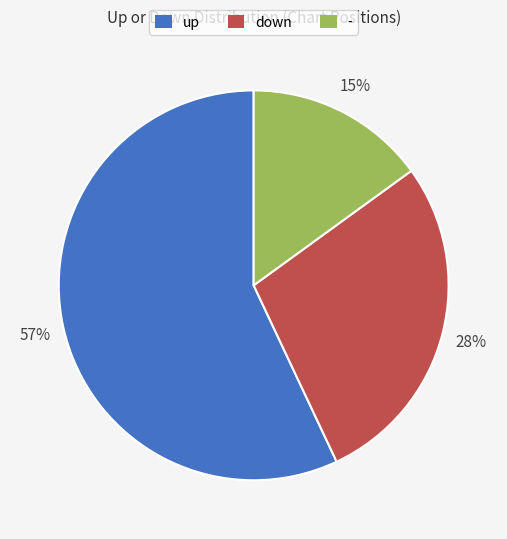

Approximately how many times larger is the value at up compared to -?

3.8